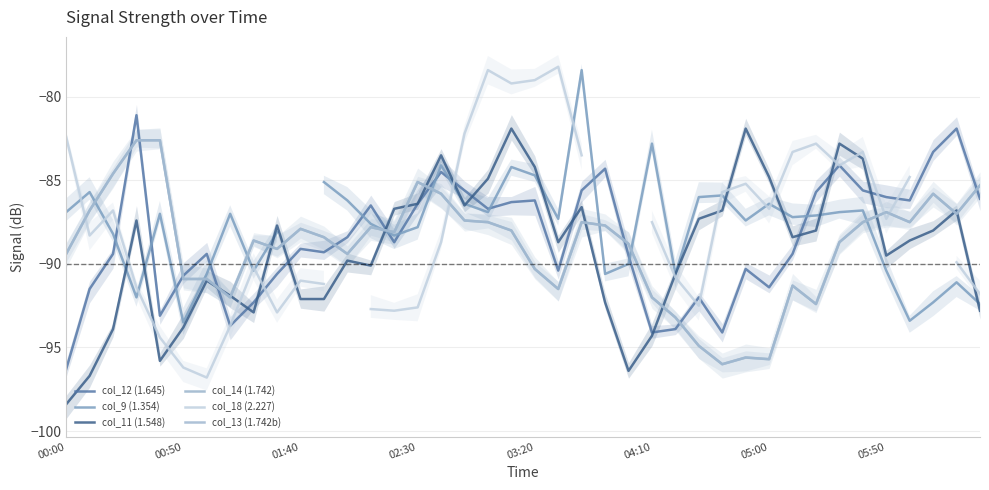

List the series in order of their overall mean, highest first.

col_14 (1.742), col_18 (2.227), col_13 (1.742b), col_12 (1.645), col_9 (1.354), col_11 (1.548)